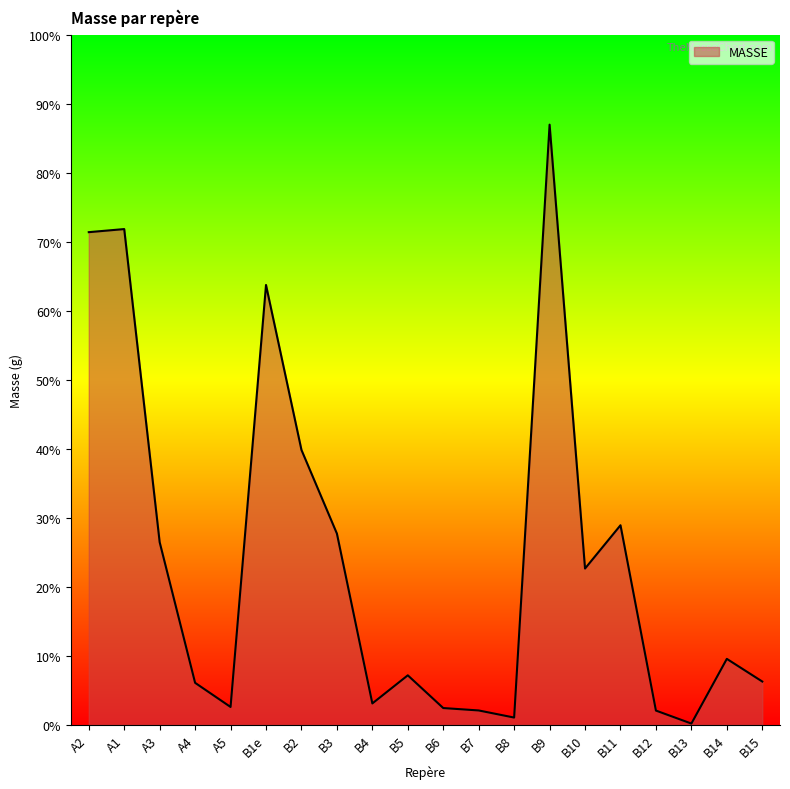

Rank the categories by value from lowest to highest.

B13, B8, B12, B7, B6, A5, B4, A4, B15, B5, B14, B10, A3, B3, B11, B2, B1e, A2, A1, B9